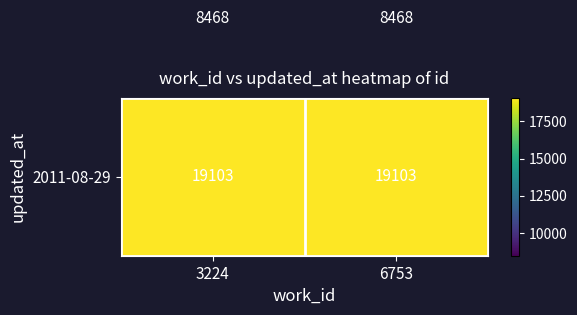

What is the difference between the highest and lowest values at 6753?

10635